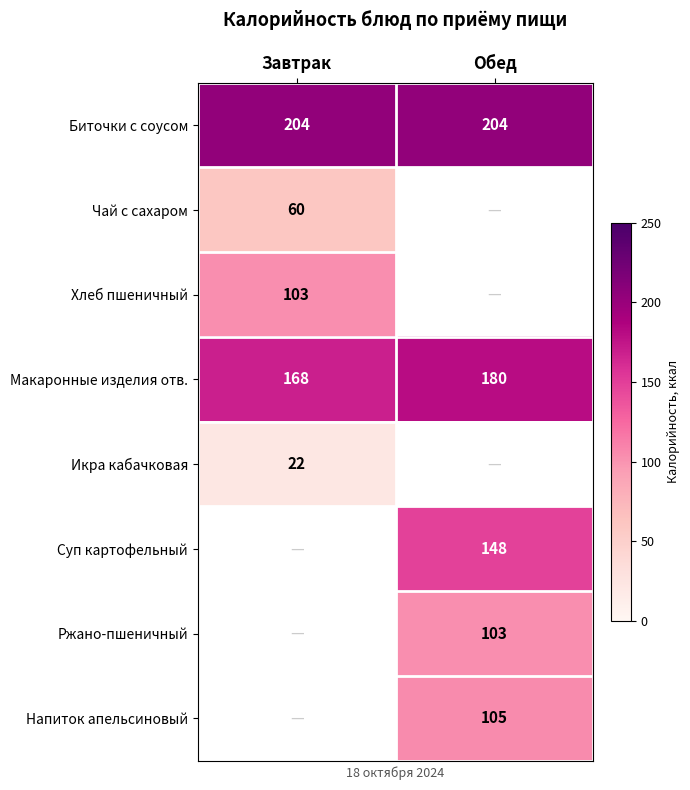

What is the average value of the Макаронные изделия отв. series?

174